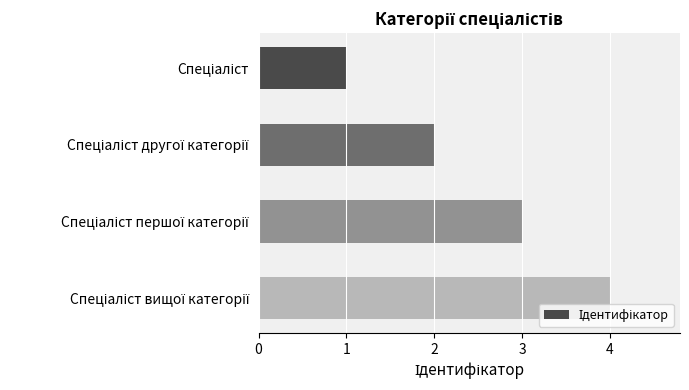

What is the sum of all values?

10